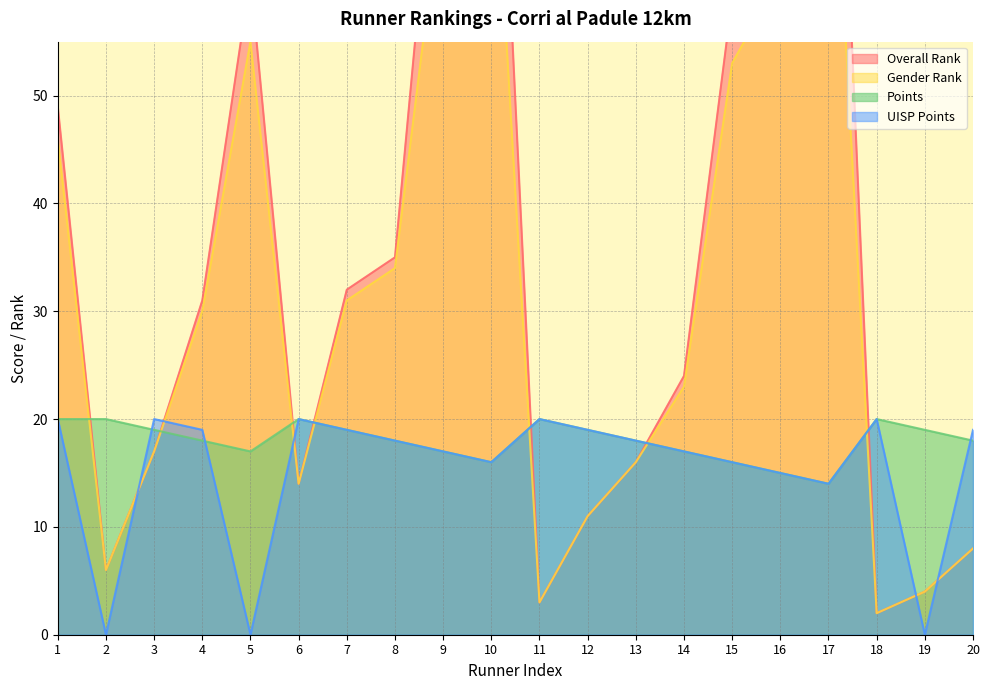

At which category does Gender Rank reach its first local valley?

2